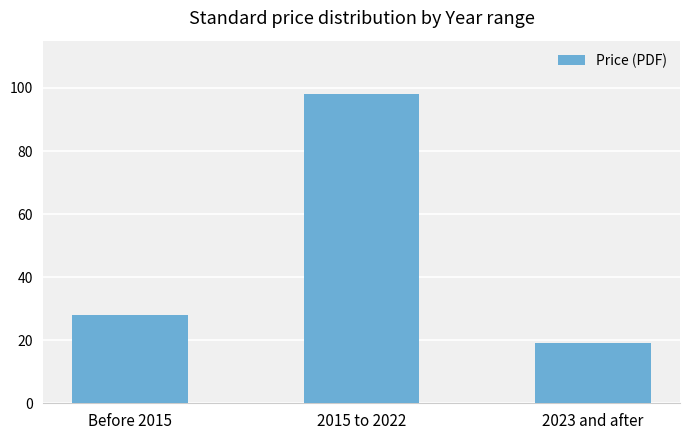

Reading right to left, extract all data points from this chart.

2023 and after=19	2015 to 2022=98	Before 2015=28